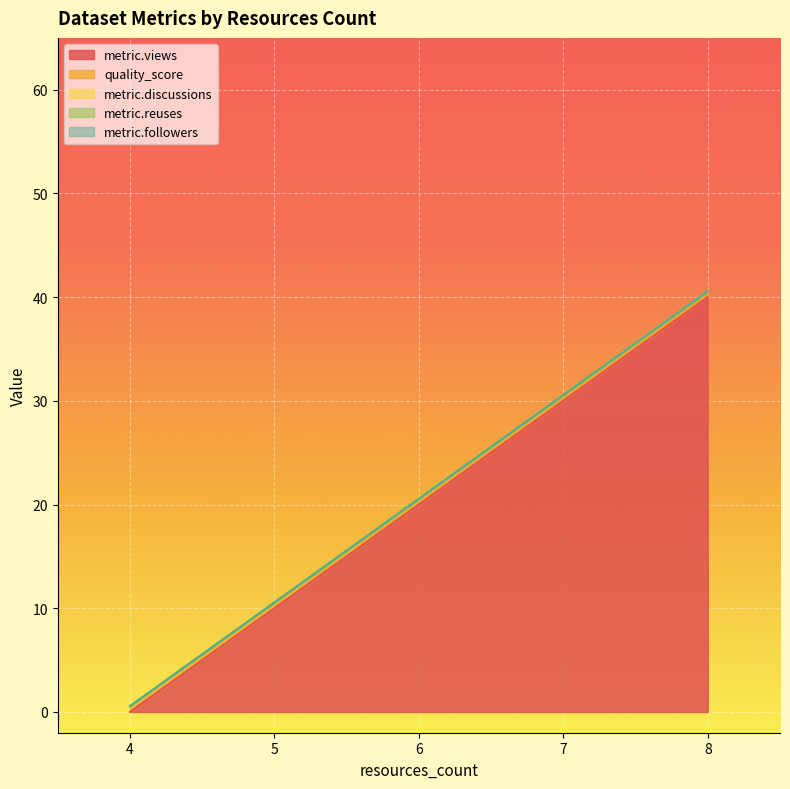

Between 4 and 8, which is larger?

8